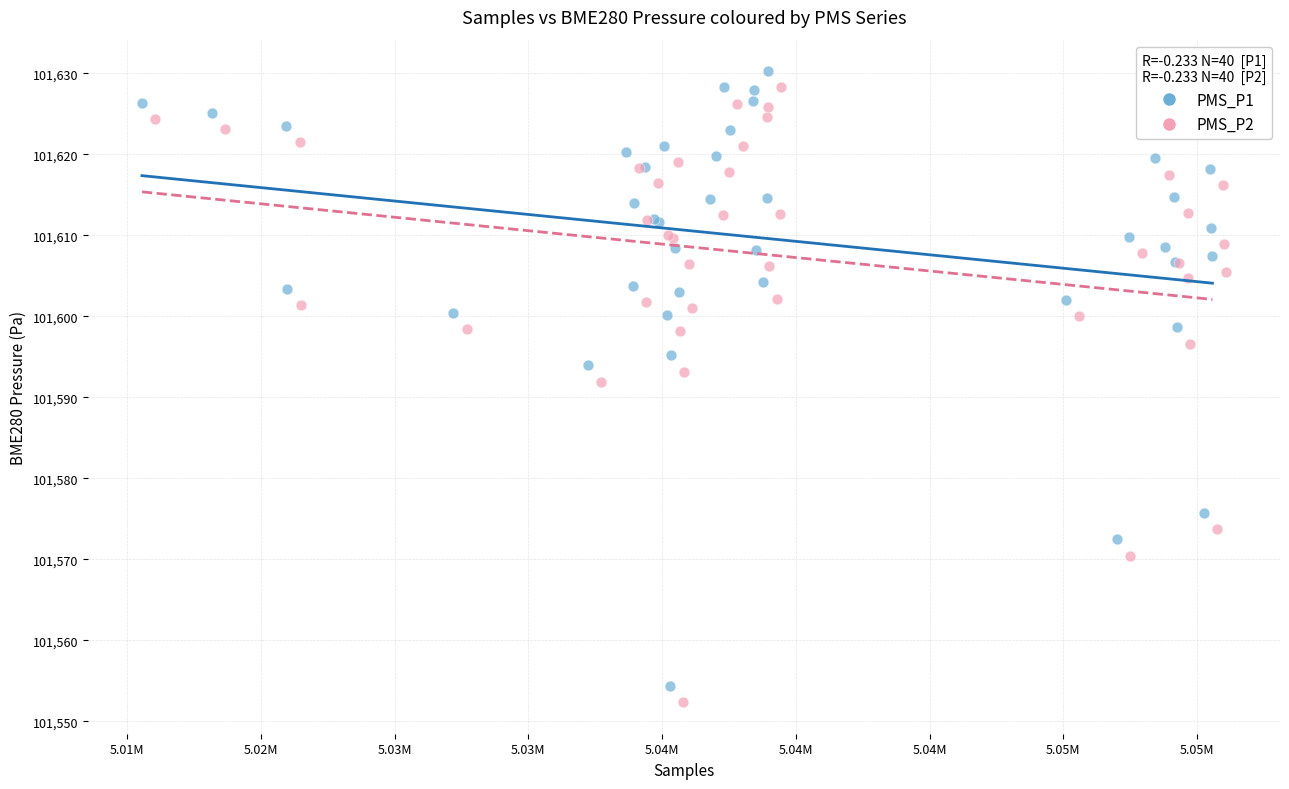

What are all the series names shown in the legend?

PMS_P1, PMS_P2